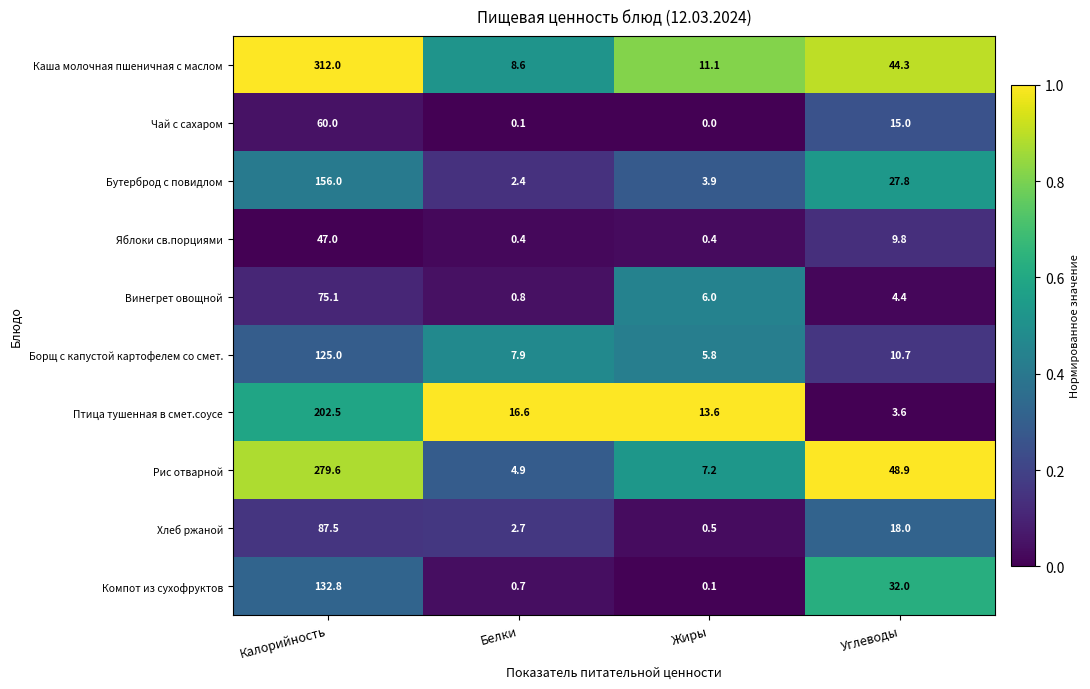

Which series has the largest total across all categories?

Каша молочная пшеничная с маслом